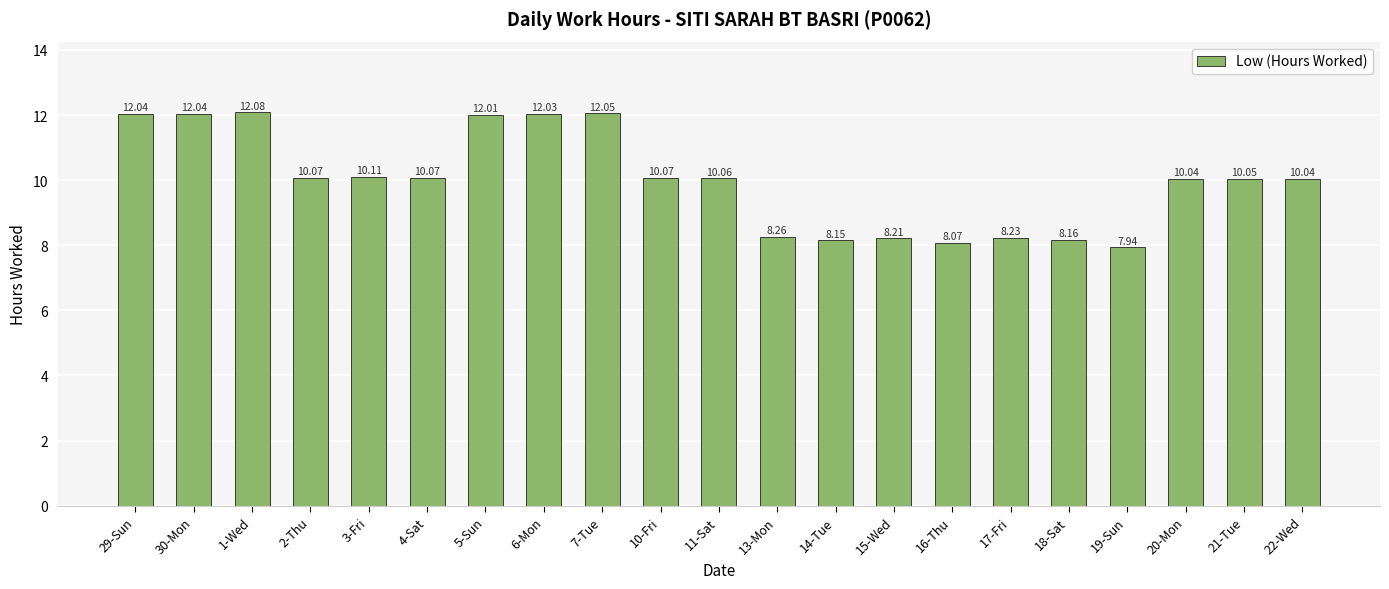

What is the sum of the values at 3-Fri and 2-Thu?

20.2